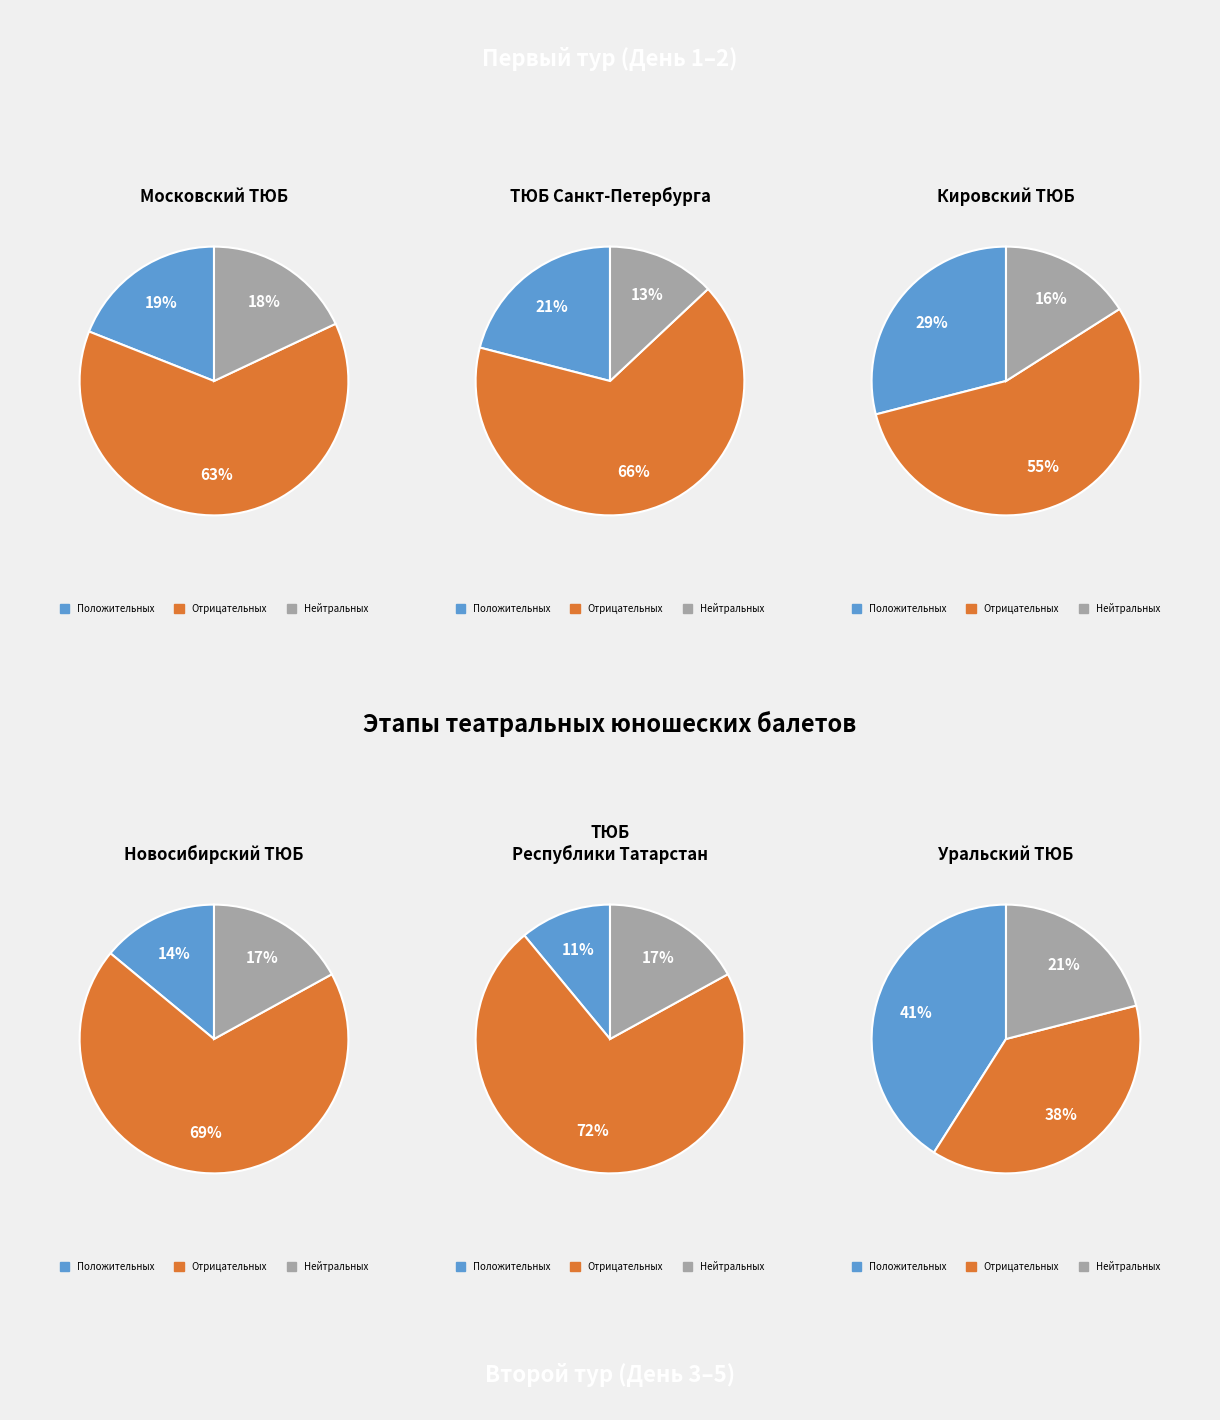

Between 1 and 6, which is larger?

6